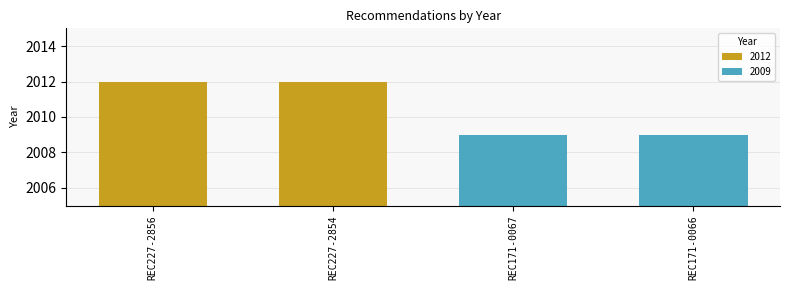

Read the value at REC227-2854.

2012